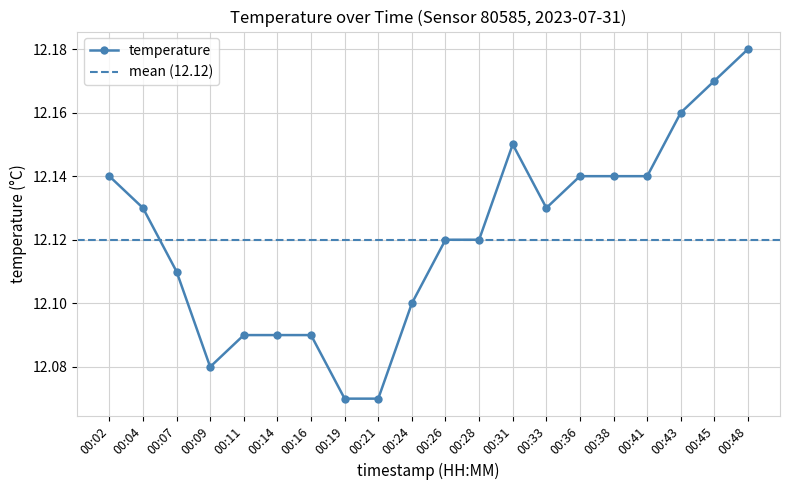

True or false: the data shows 5.4 at 00:36.

False